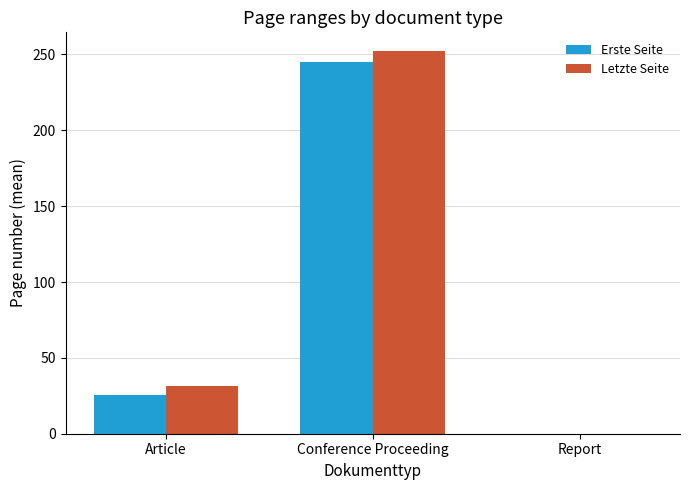

Which series has the largest total across all categories?

Letzte Seite